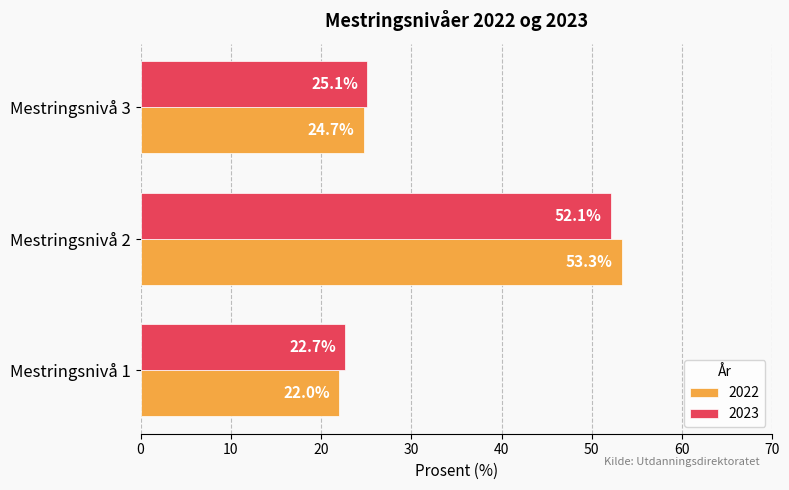

Rank the series by their average value, from lowest to highest.

2023, 2022